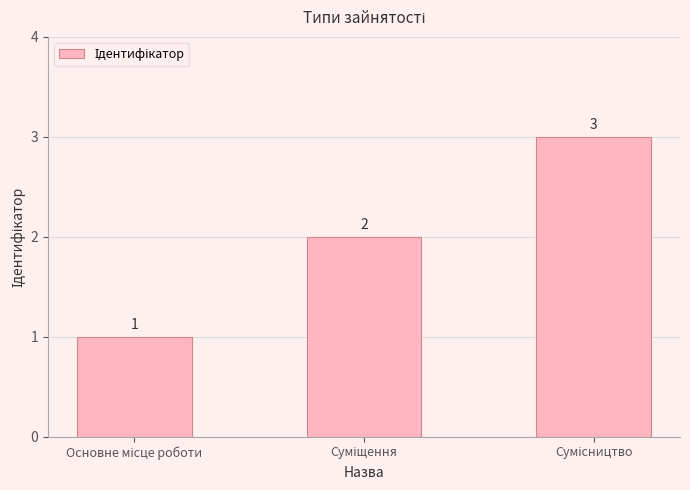

How many values are below 2?

1